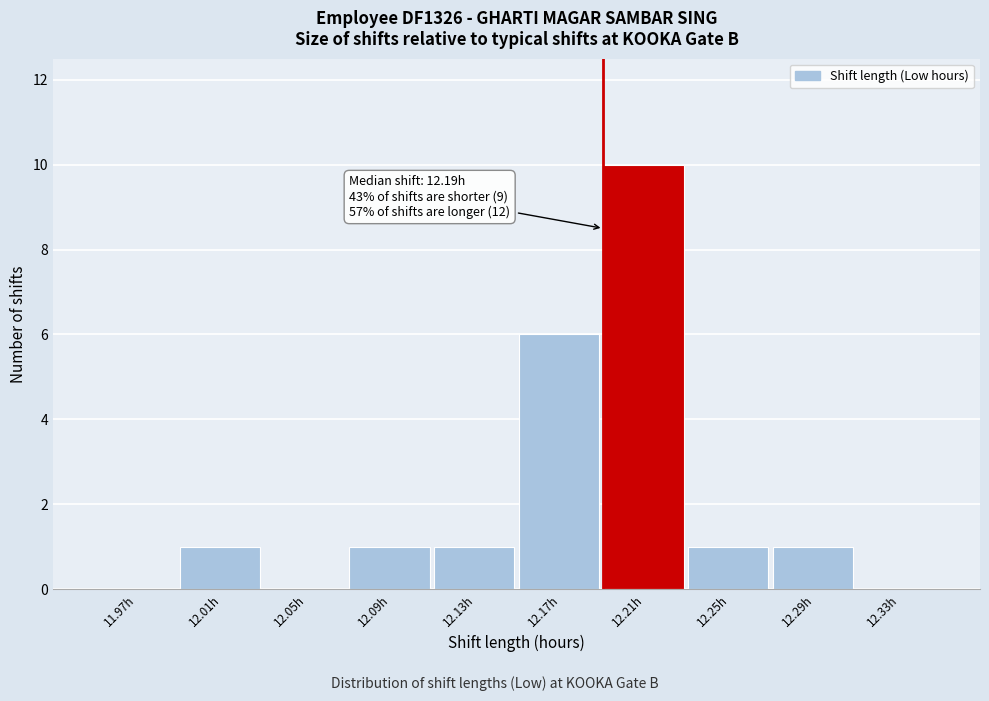

Over which range of the x-axis is the bar tallest?

12.19 to 12.23